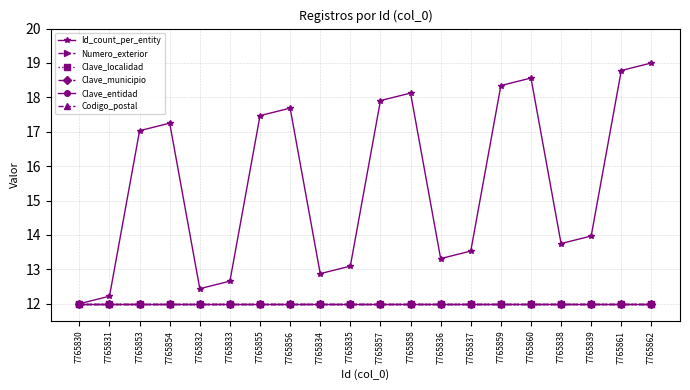

What is the spread (max minus min) of values at 7765857?

5.9